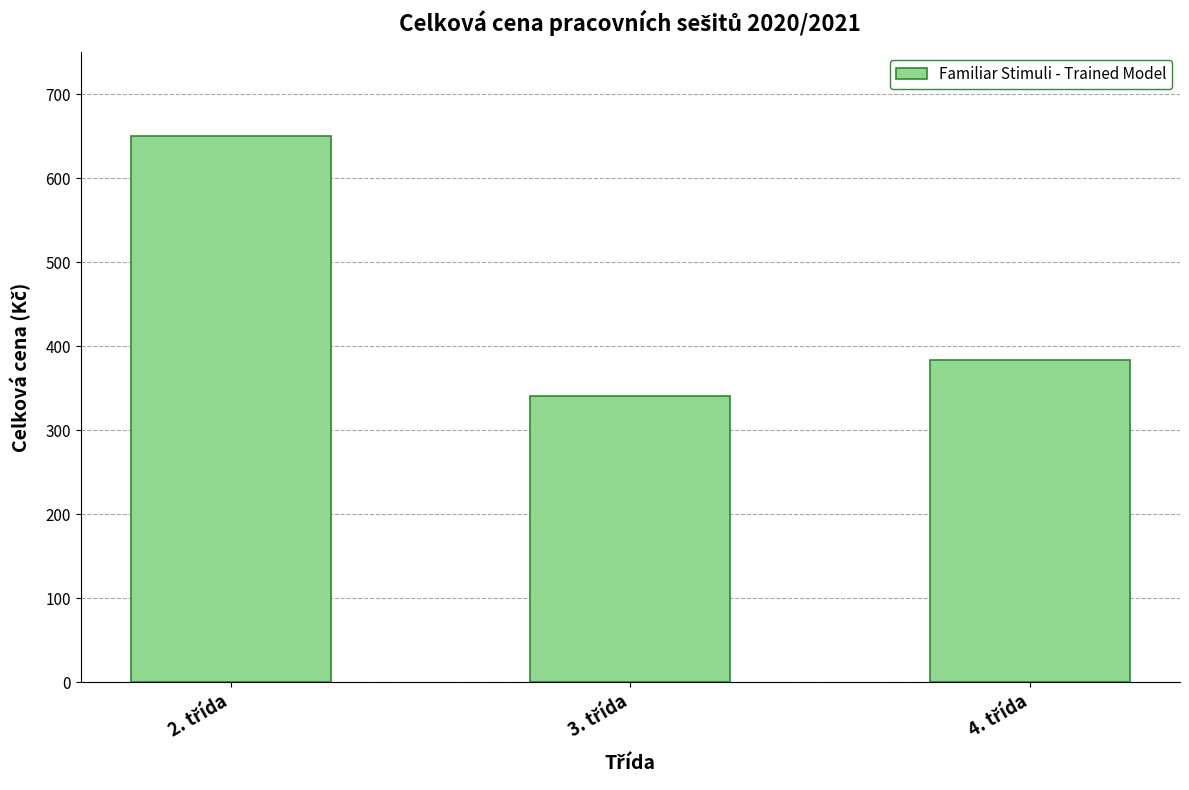

What is the value of the 2nd bar from the left?

341